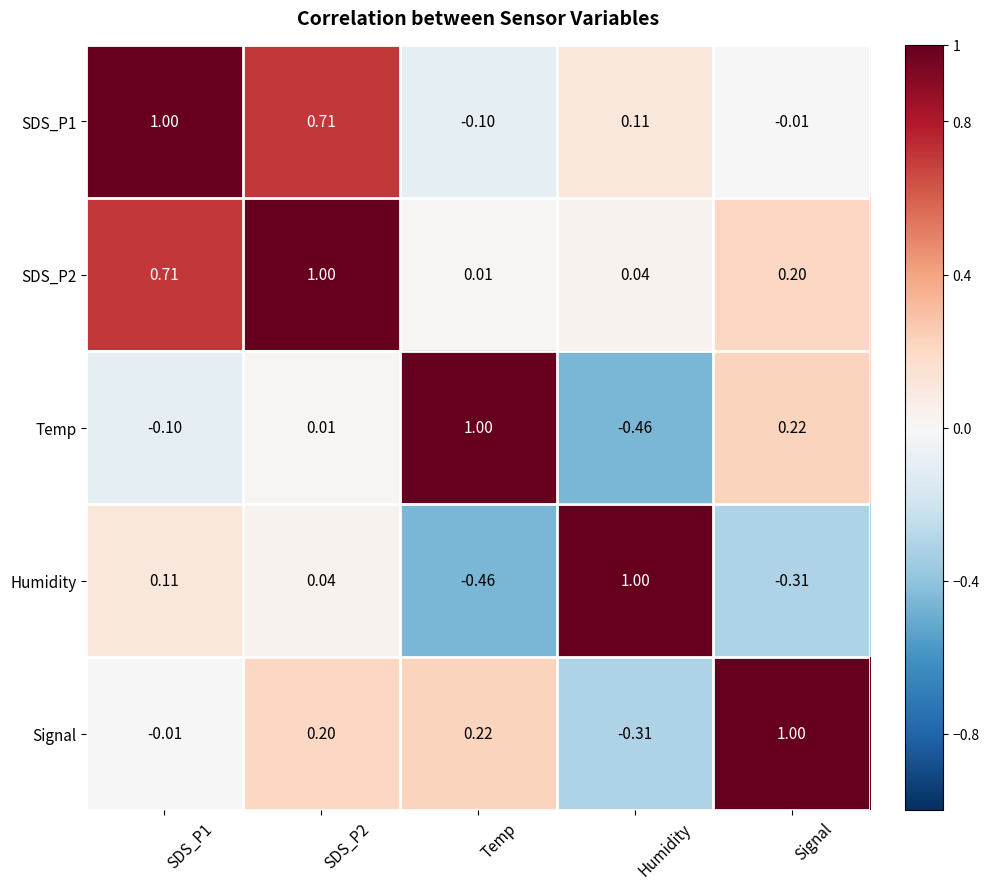

Is the value of Temp at Temp greater than the value of SDS_P2 at SDS_P1?

Yes